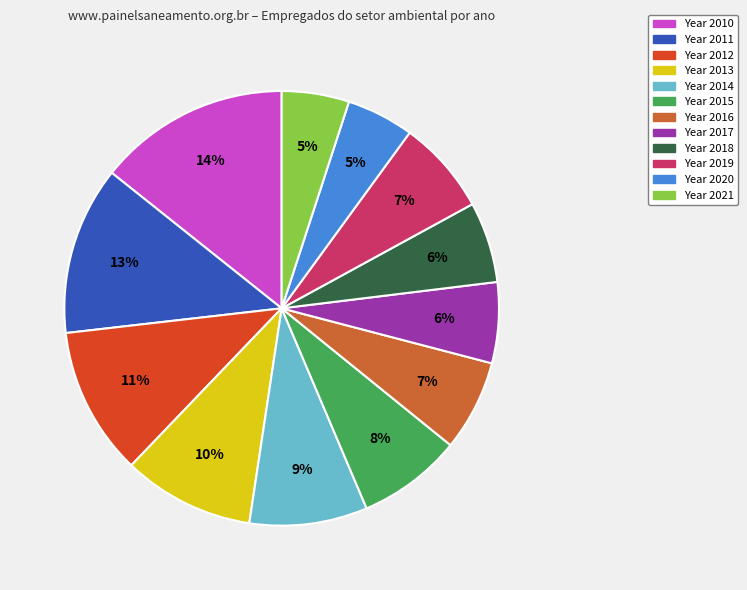

Is there any slice that represents more than half of the pie?

No